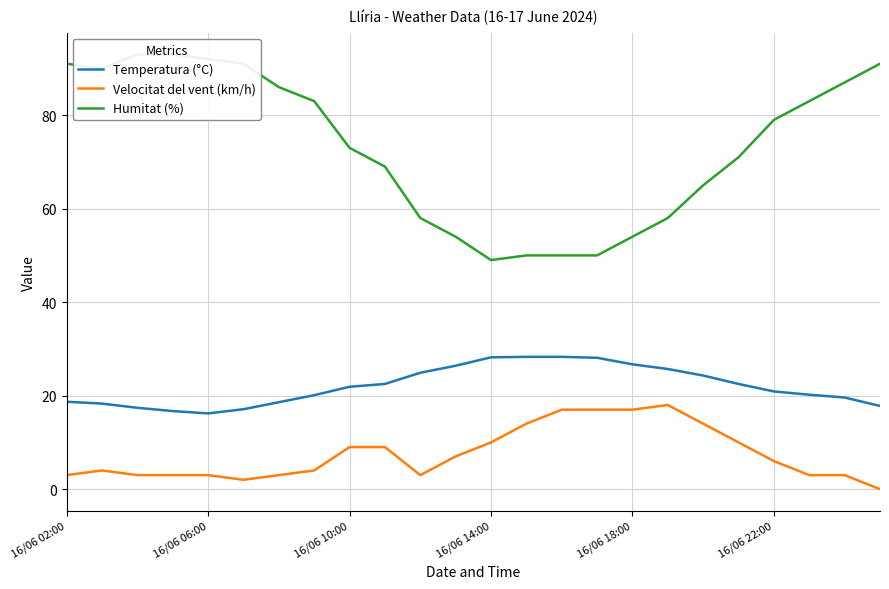

What is the lowest value of the Temperatura (°C) series?

16.2